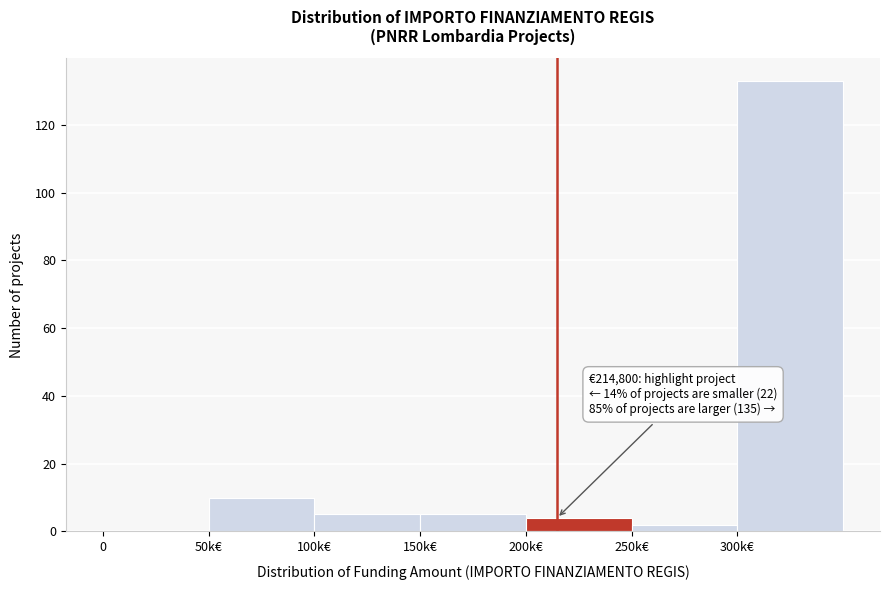

Reading left to right, transcribe all the data shown in this chart.

0=0	50k€=10	100k€=5	150k€=5	200k€=4	250k€=2	300k€=133